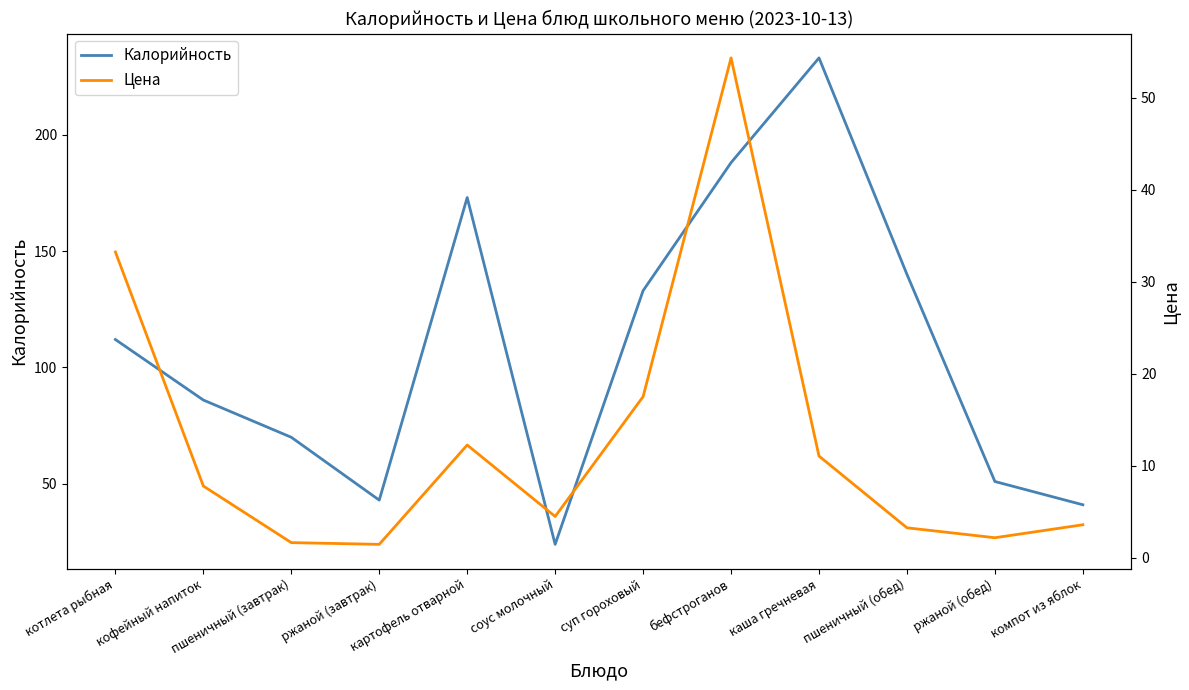

List the series in order of their peak value, highest first.

Калорийность, Цена